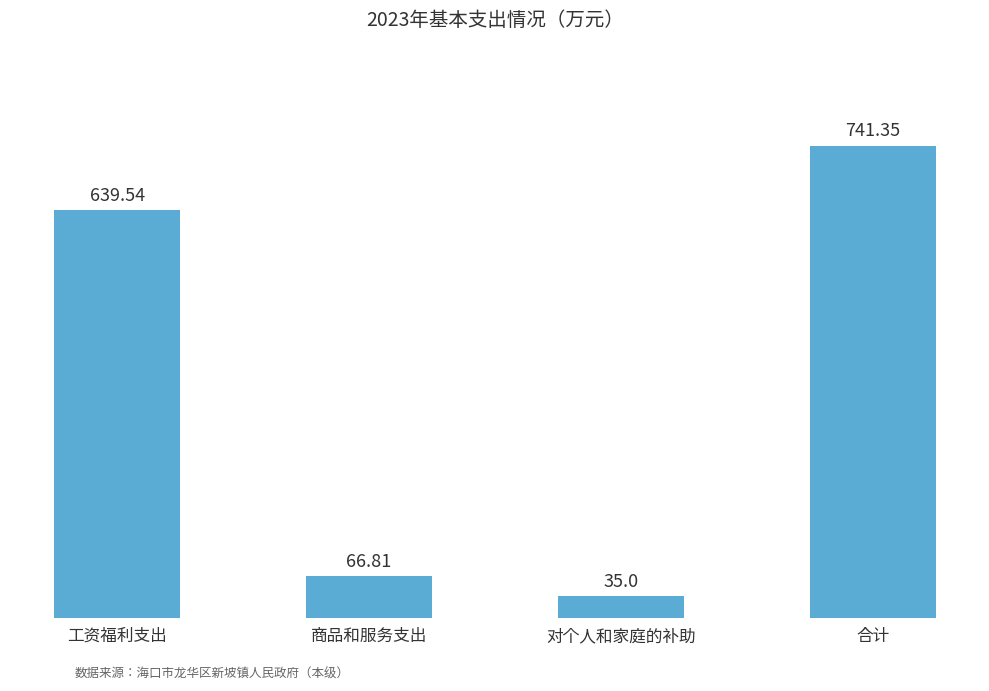

What is the label of the 3rd bar from the right?

商品和服务支出